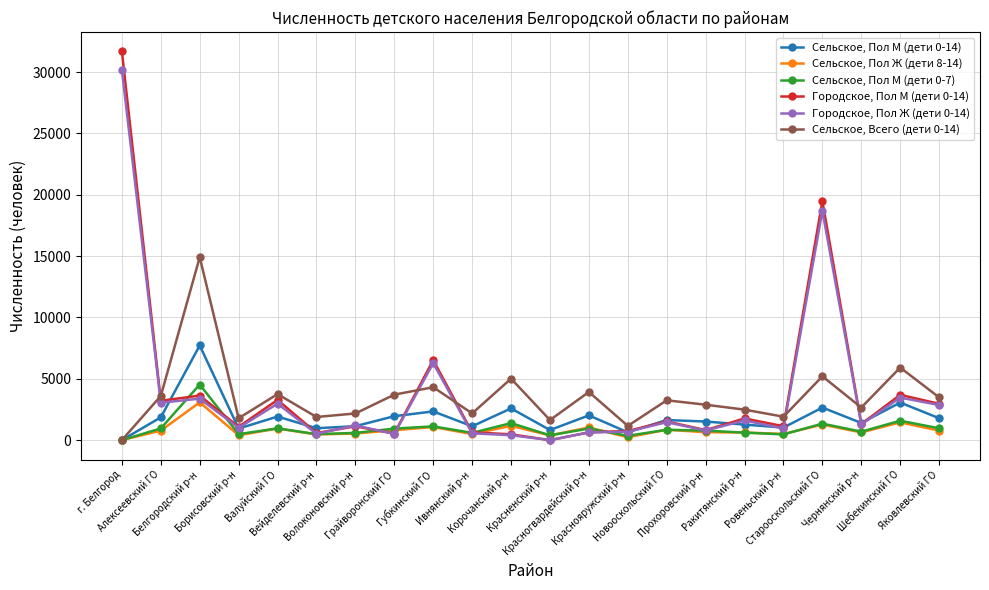

What is the total value across all series at Борисовский р-н?

5706